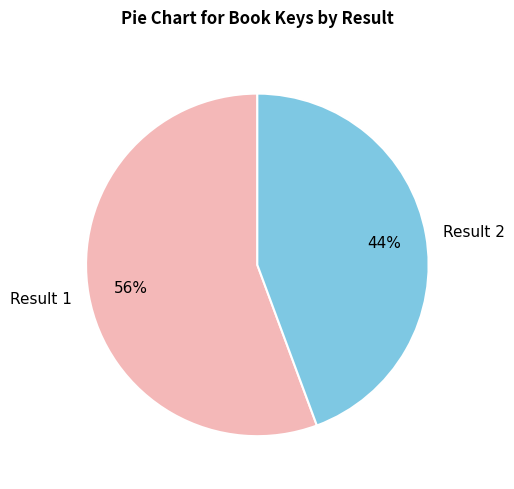

True or false: Result 2 accounts for 52% of the total.

False